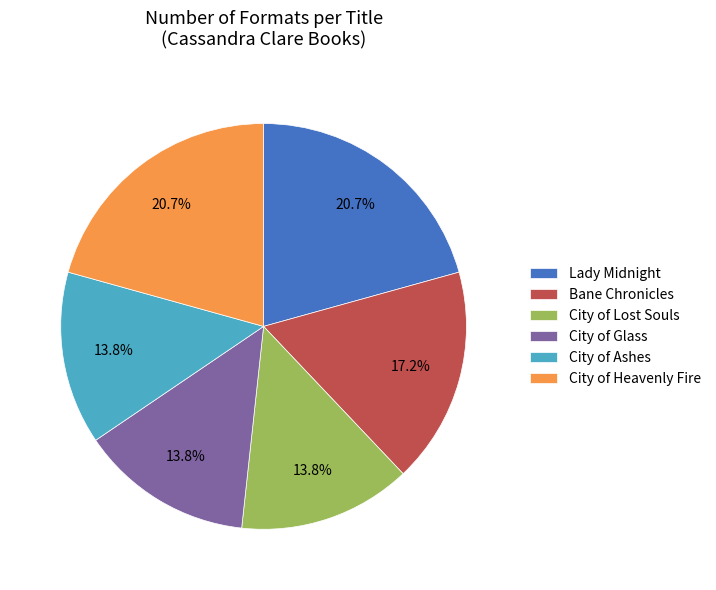

To the nearest percent, what percentage of the pie is City of Heavenly Fire?

21%